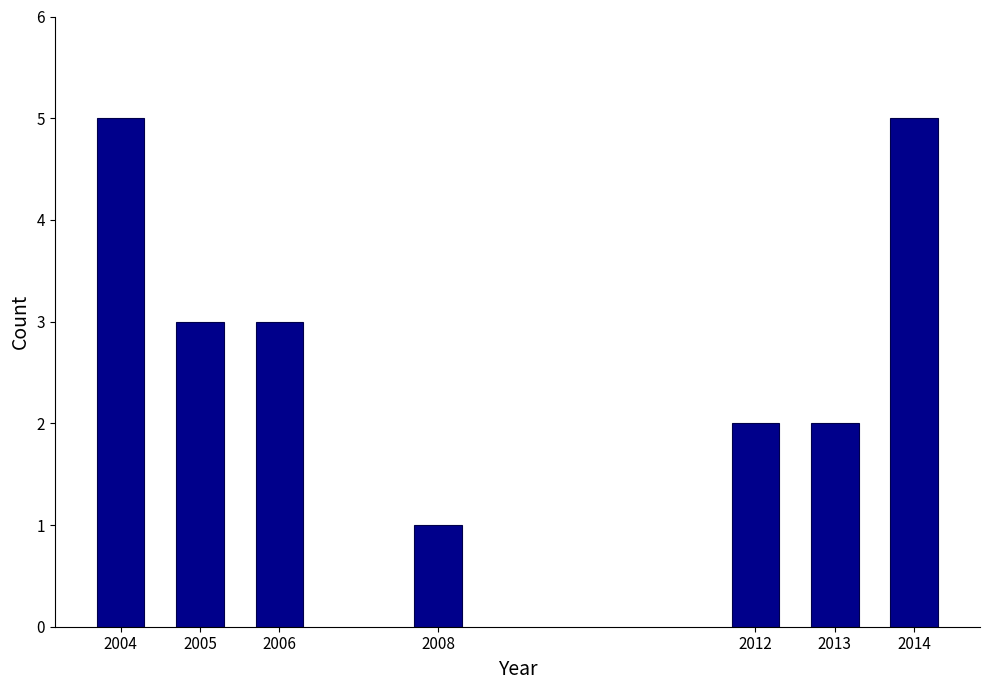

Reading left to right, transcribe all the data shown in this chart.

5	3	3	1	2	2	5